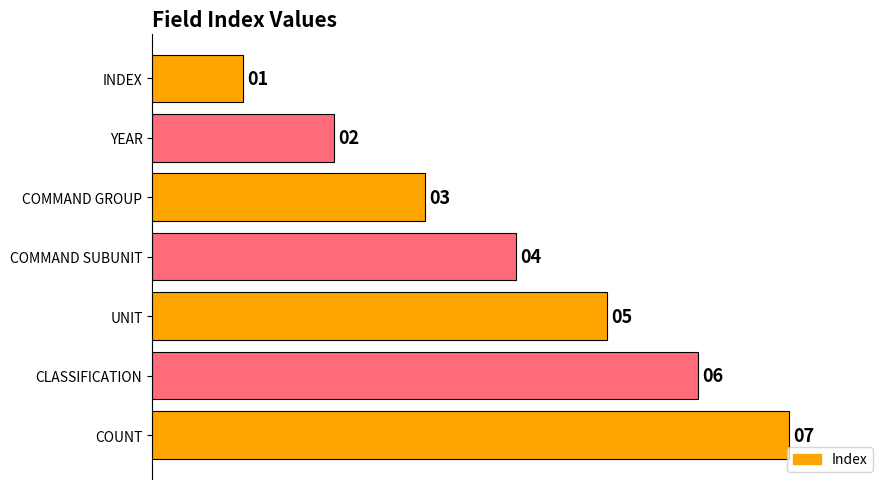

What is the minimum value shown in the chart?

1